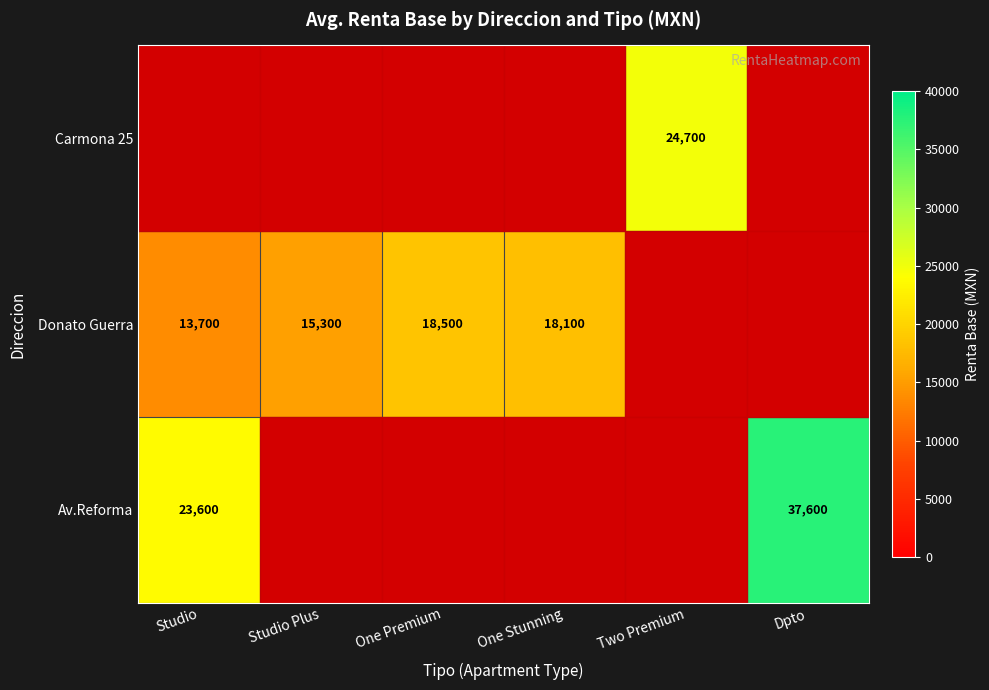

What is the greatest value displayed?

37600